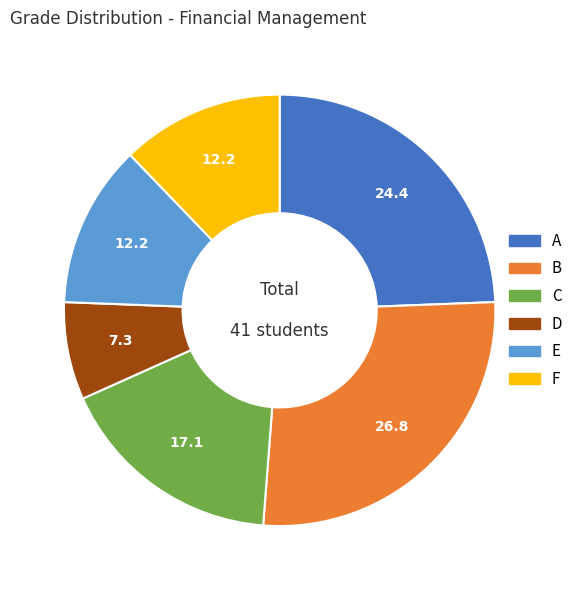

Which slice is the largest?

B